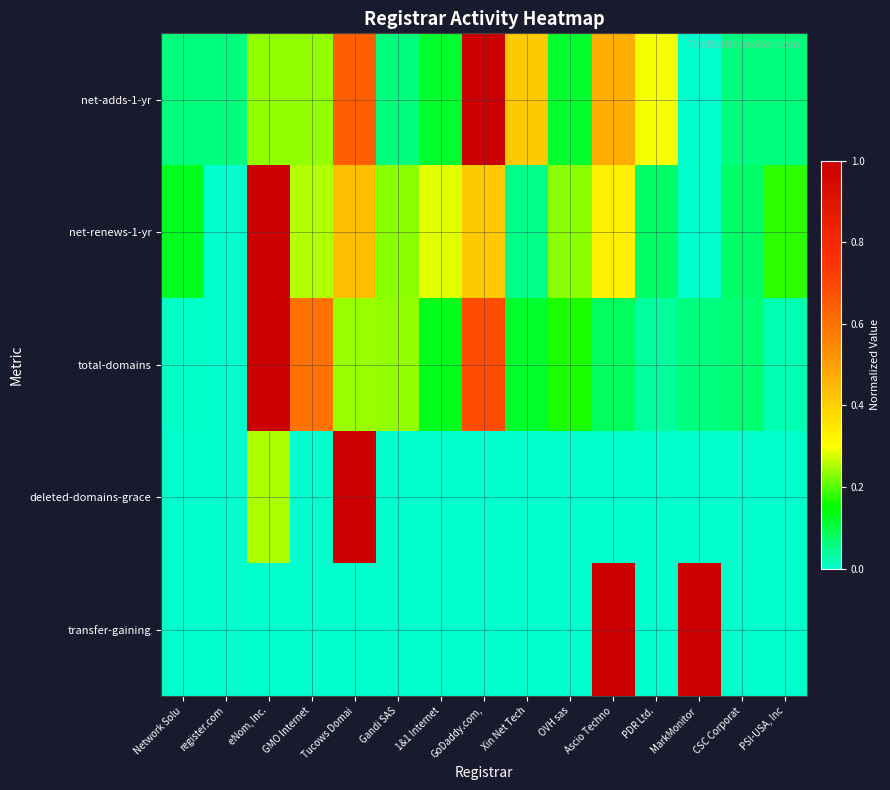

What is the difference between the highest and lowest values at CSC Corporat?

0.1